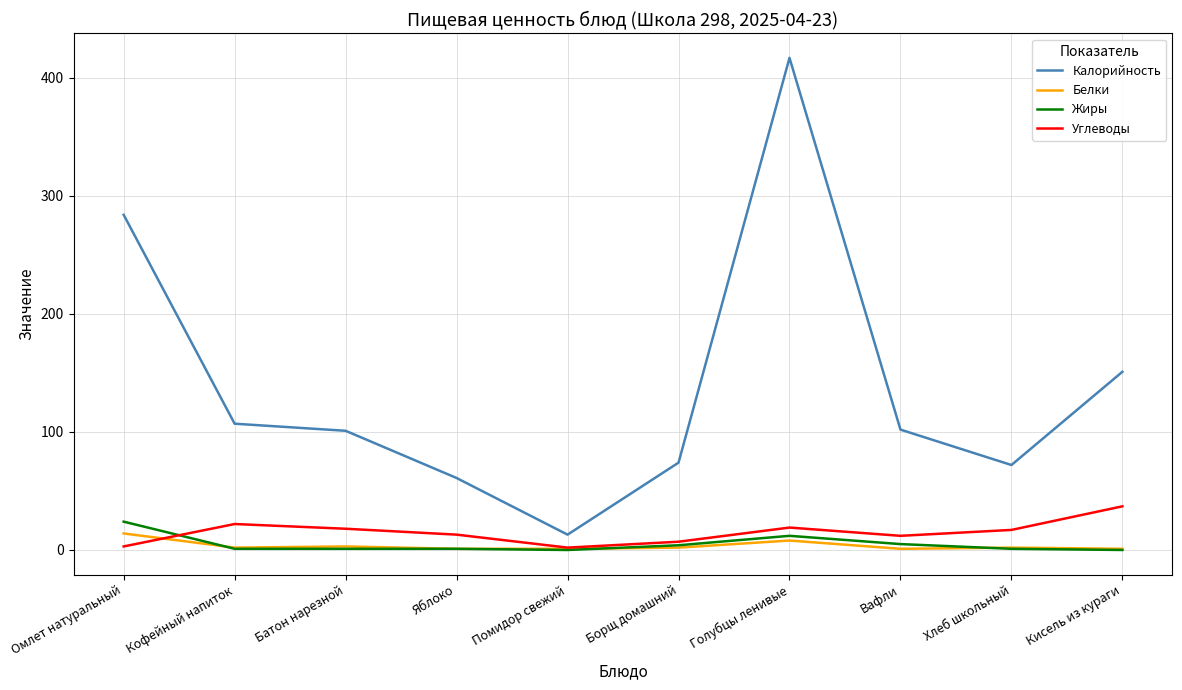

Which series changed the most between Омлет натуральный and Голубцы ленивые?

Калорийность